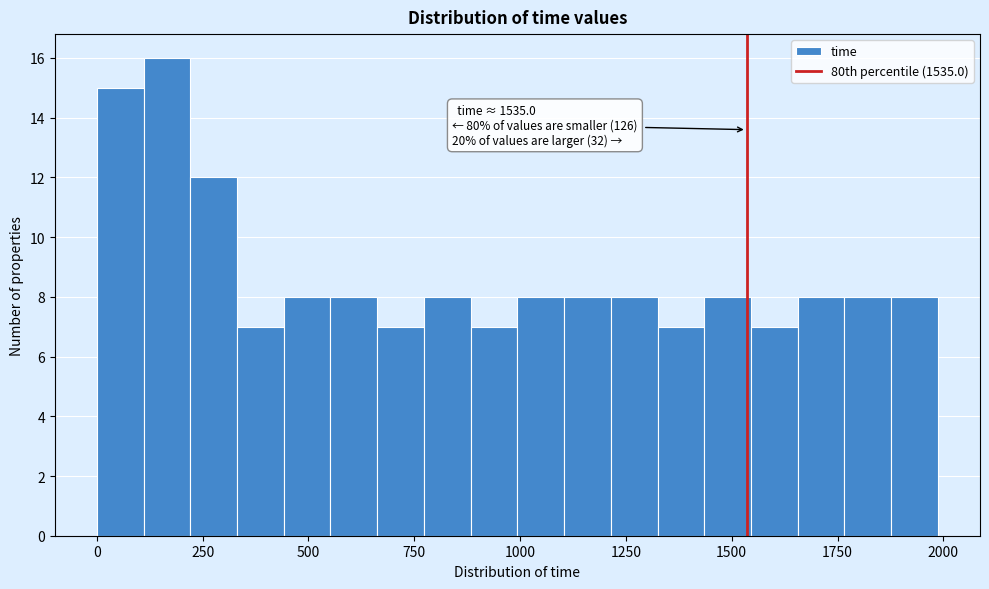

Read against the x-axis, roughly where is the centre of the tallest bar?

150